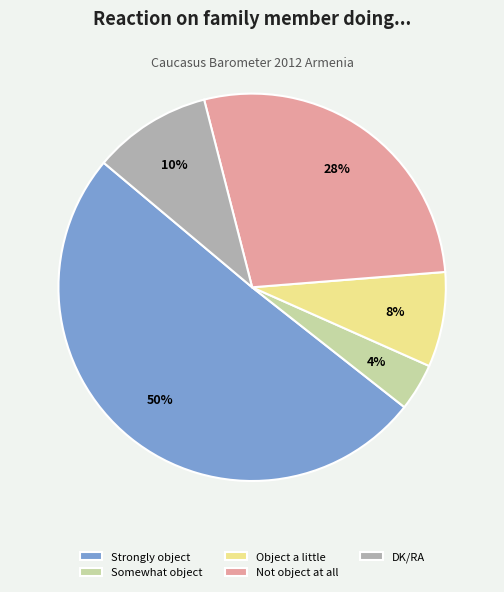

To the nearest percent, what portion does Strongly object represent?

50%